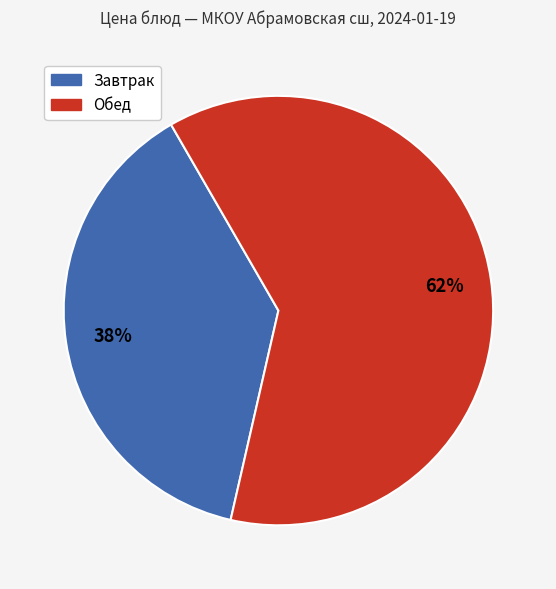

To the nearest percent, what is the average slice percentage?

50%